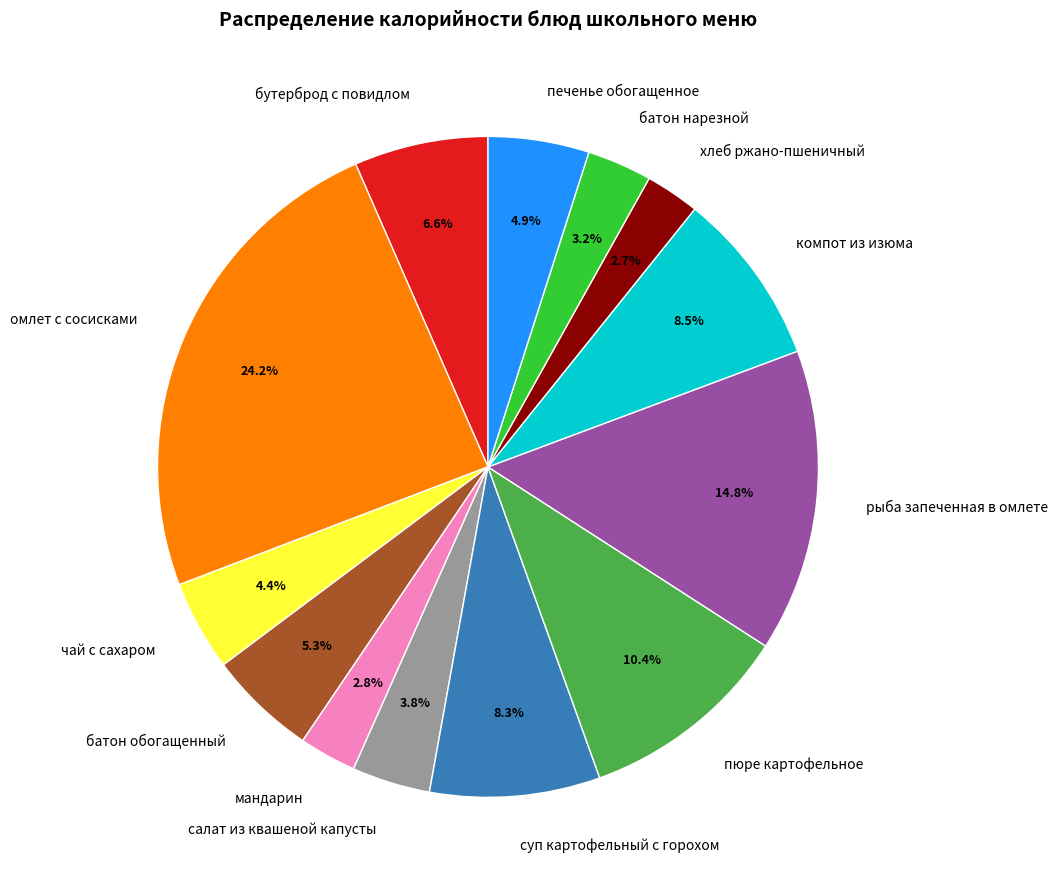

What portion of the pie excludes суп картофельный с горохом?

91.7%